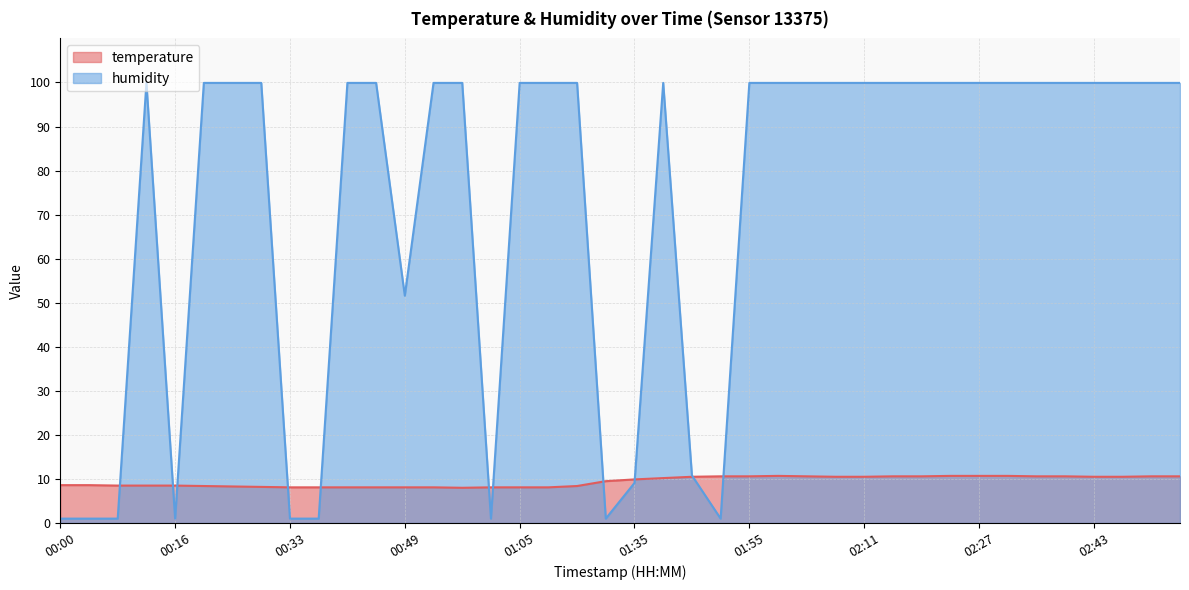

What is the total value across all series at 02:23?

110.6